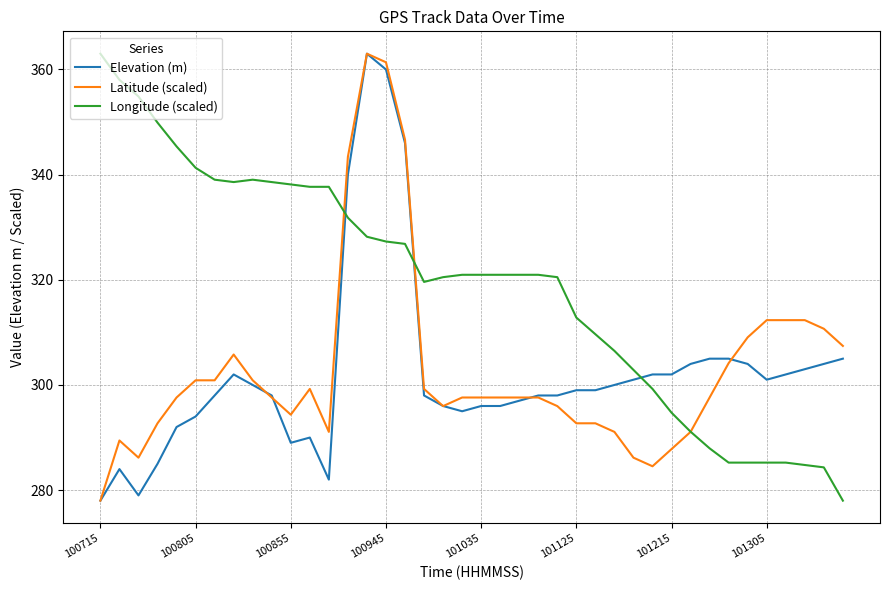

What is the highest value of the Latitude (scaled) series?

363.0